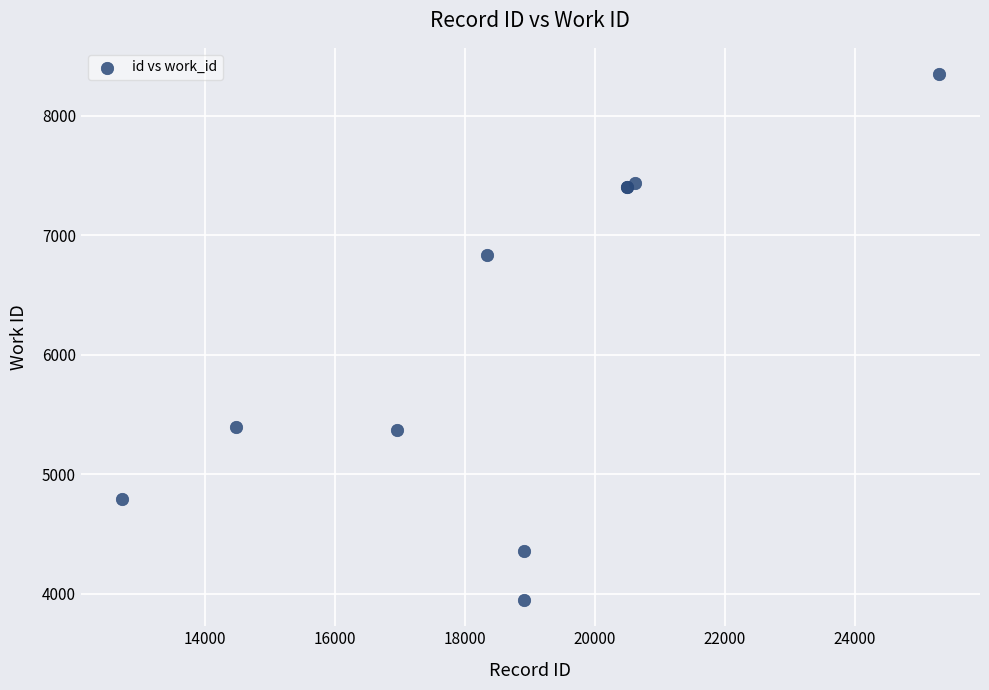

What Y value in the scatter plot is closest to 6148?

6832